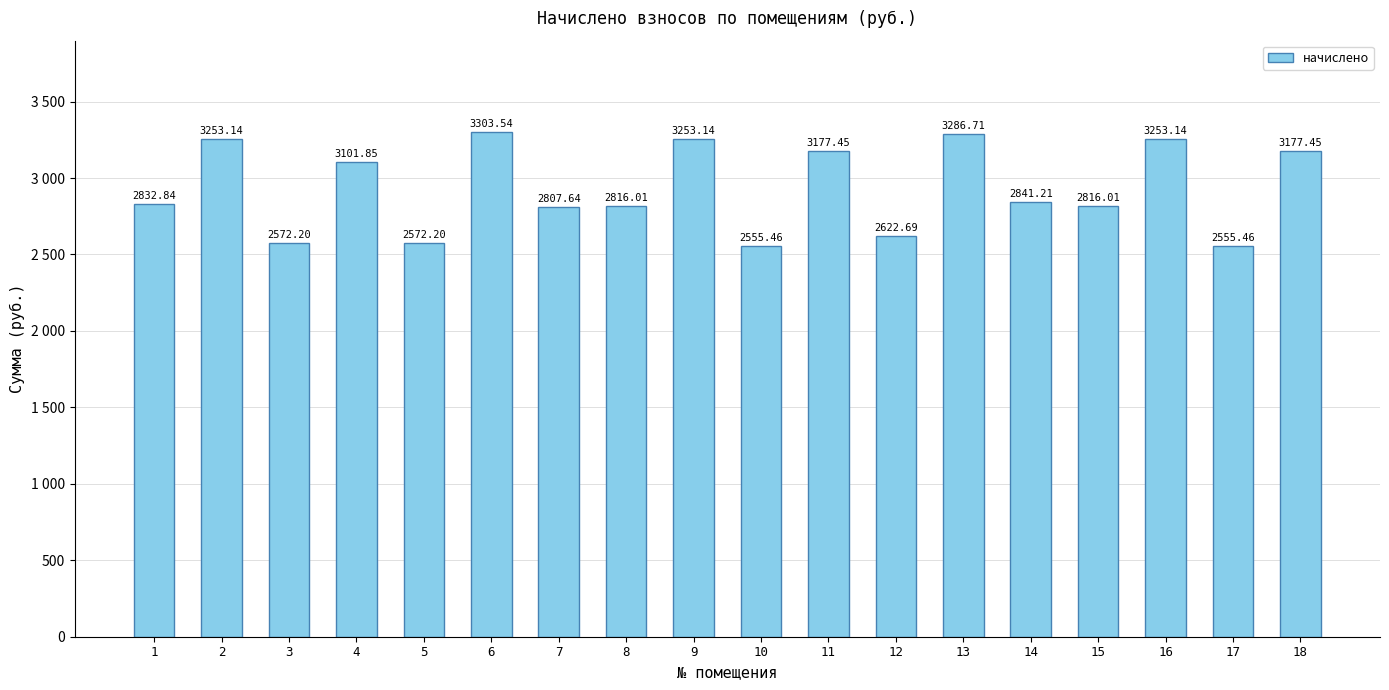

Are the bars horizontal?

No